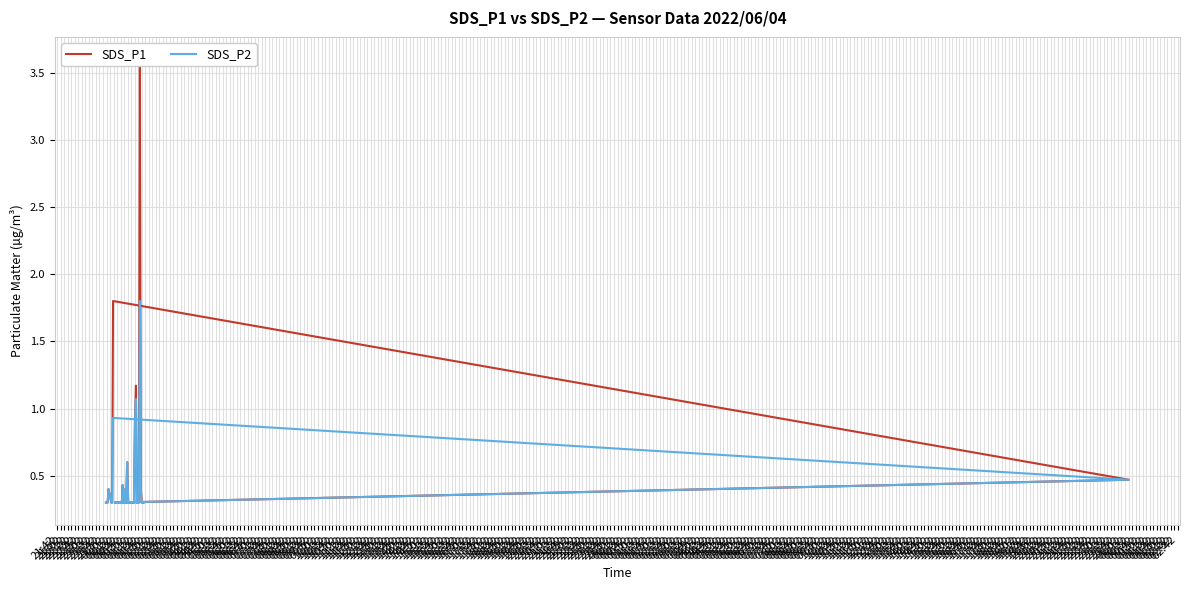

Which category has the lowest value across all series?

21:42